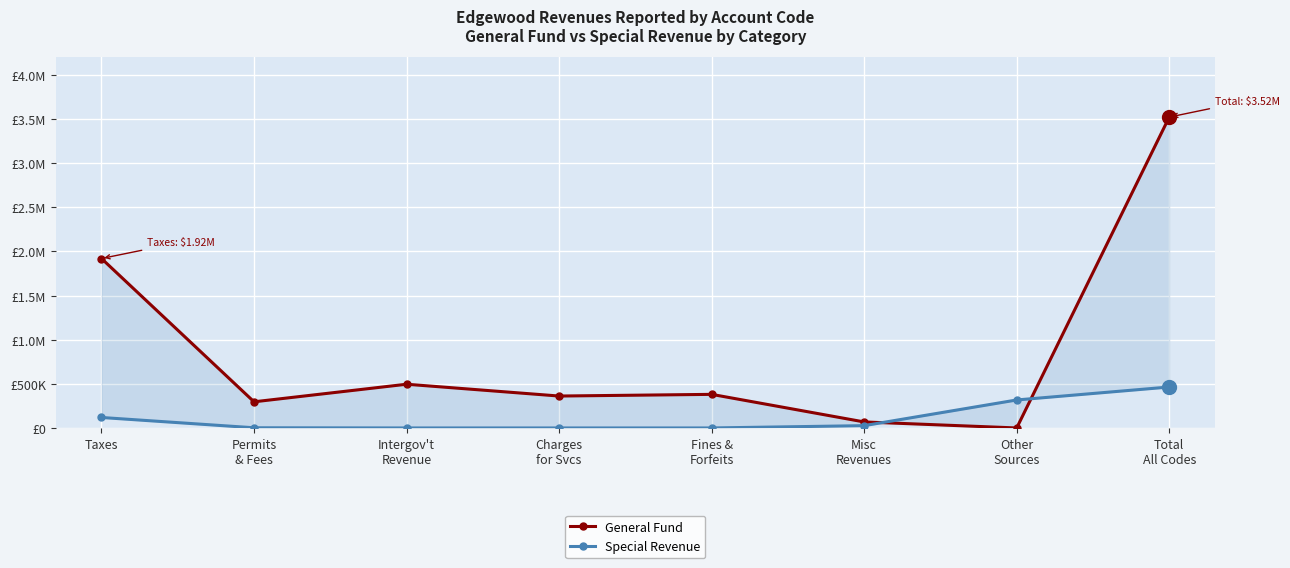

Reading left to right, what are all the values shown in this chart?

General Fund: 1920124	296357	495462	361685	380700	68194	0	3522522
Special Revenue: 118693	2075	0	0	0	26139	317172	464079